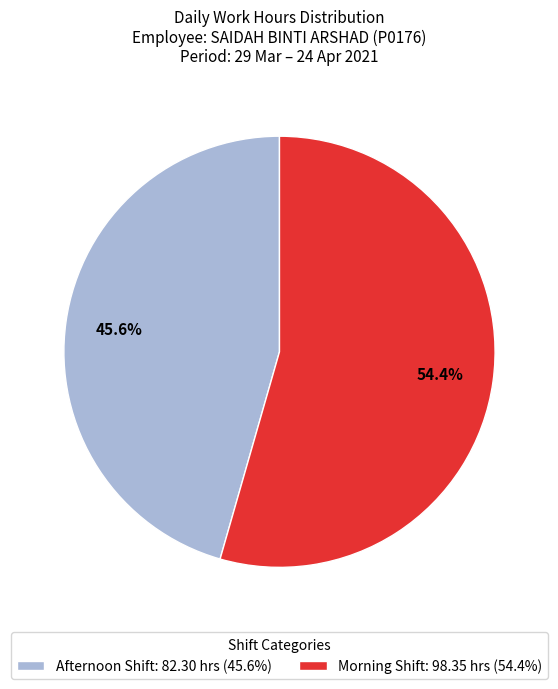

Which category has the smallest portion of the pie?

Afternoon Shift: 82.30 hrs (45.6%)